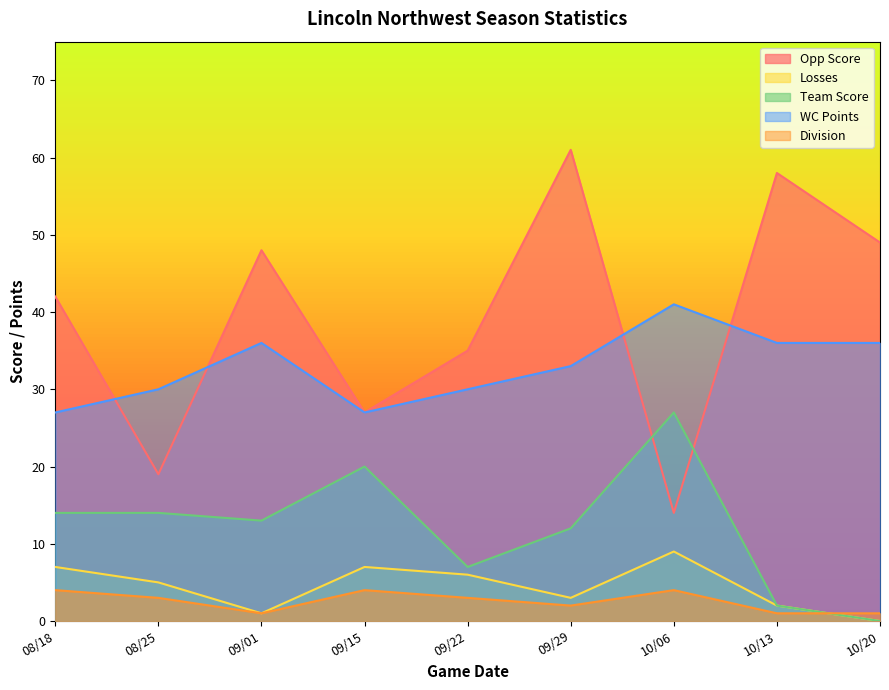

The value of Losses at 10/20 is 4. True or false?

False